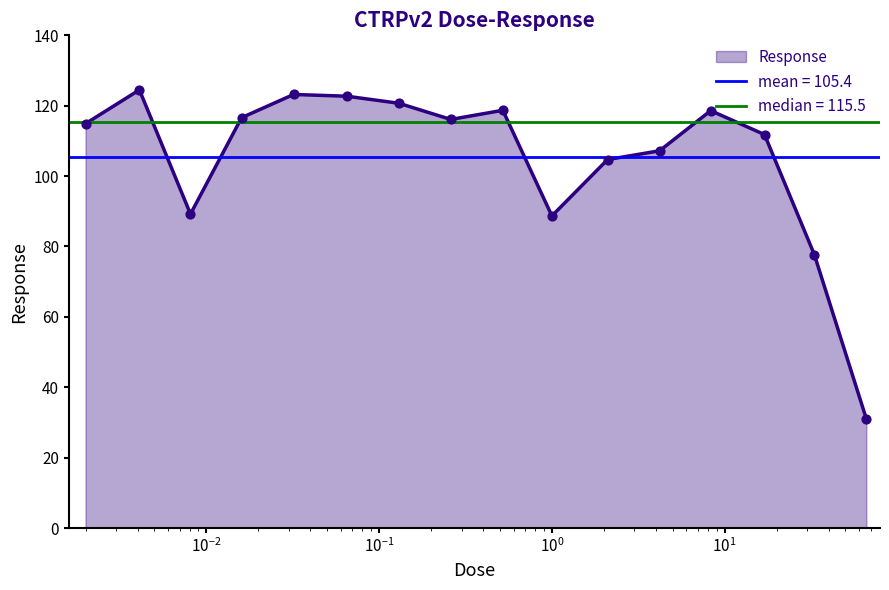

What is the minimum value for Response?

31.0